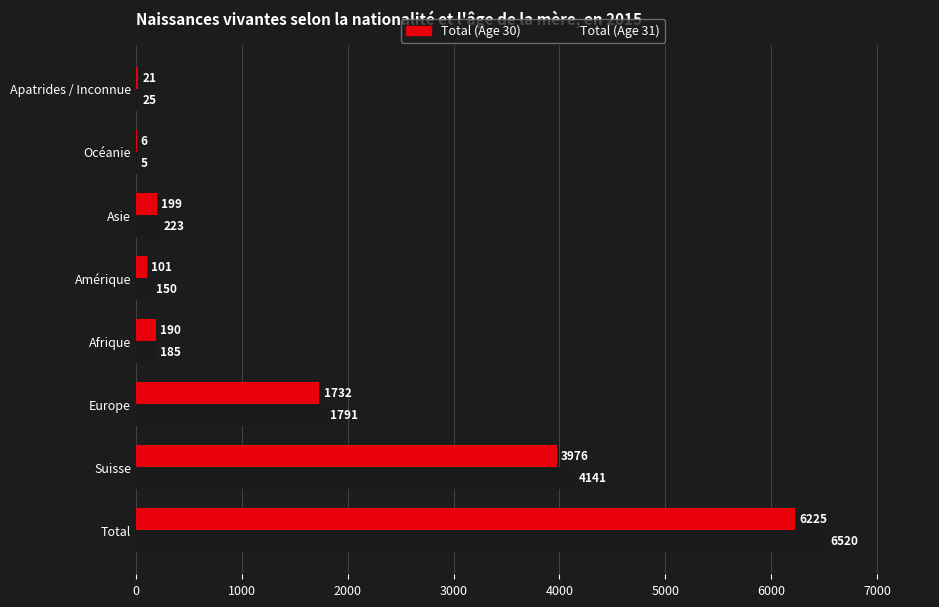

The Total (Age 31) series shows 185 at Afrique. True or false?

True